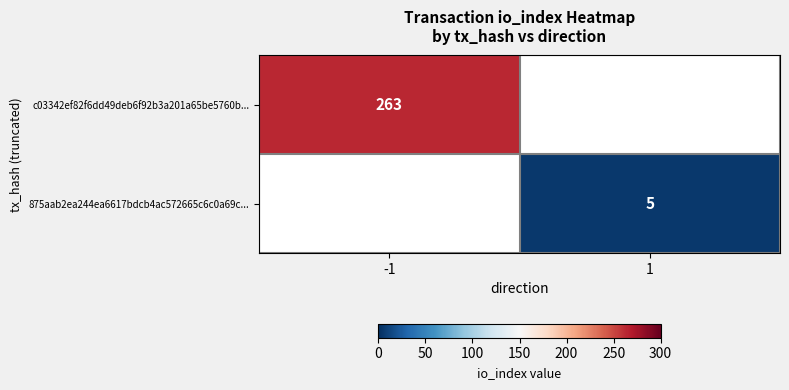

True or false: c03342ef82f6dd49deb6f92b3a201a65be5760b... has a value of 425.6 at -1.

False